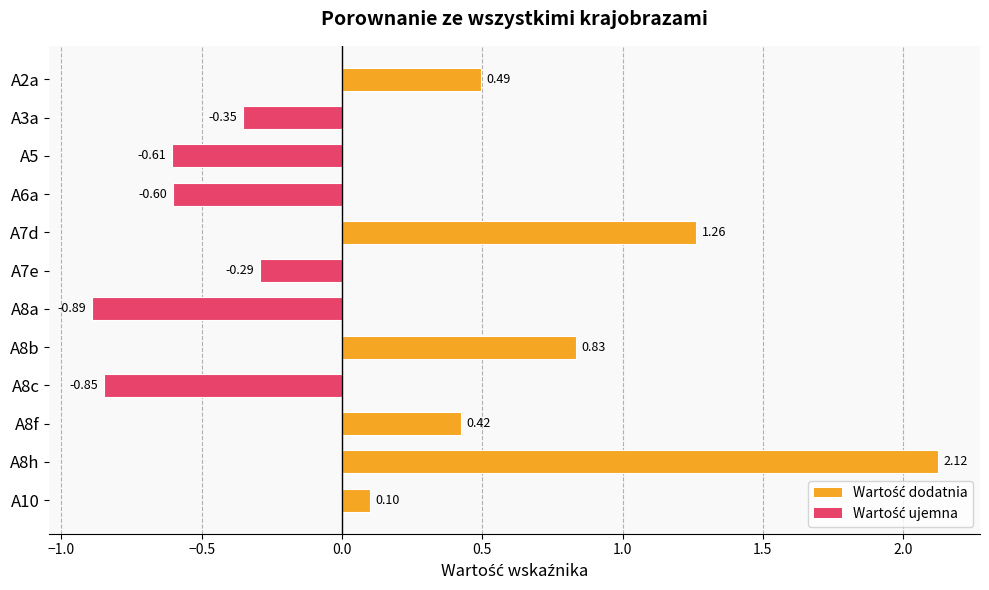

Between A8c and A6a, which is larger?

A6a